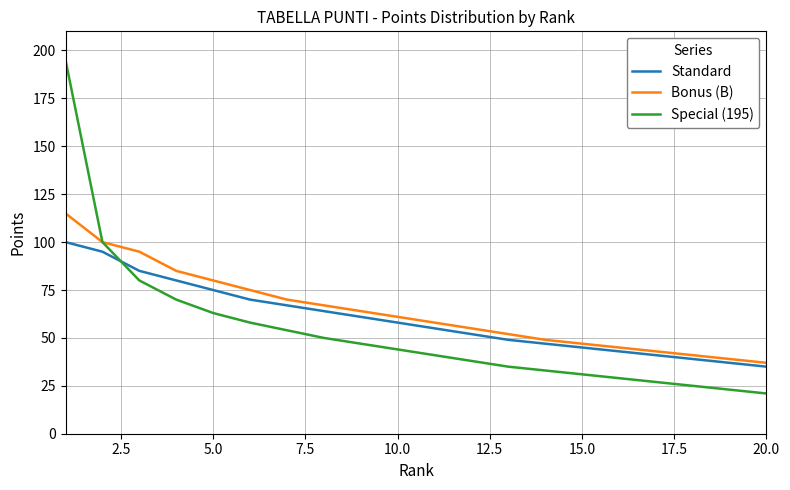

List the series in order of their peak value, lowest first.

Standard, Bonus (B), Special (195)